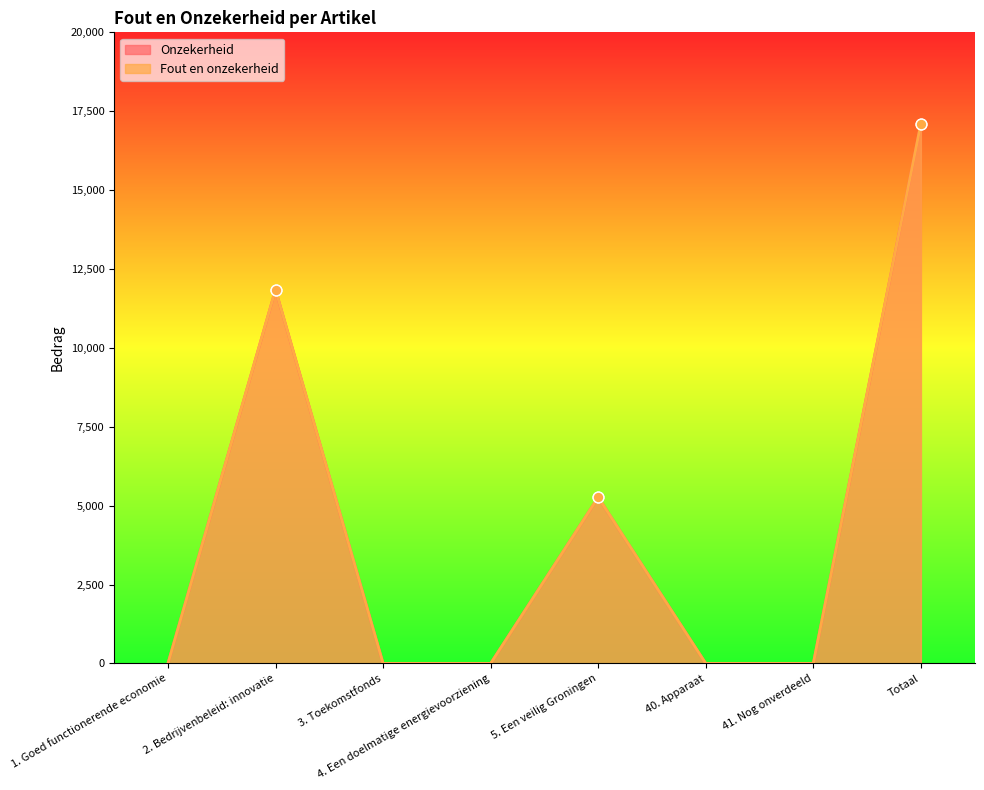

At how many categories does at least one series exceed 11349?

2